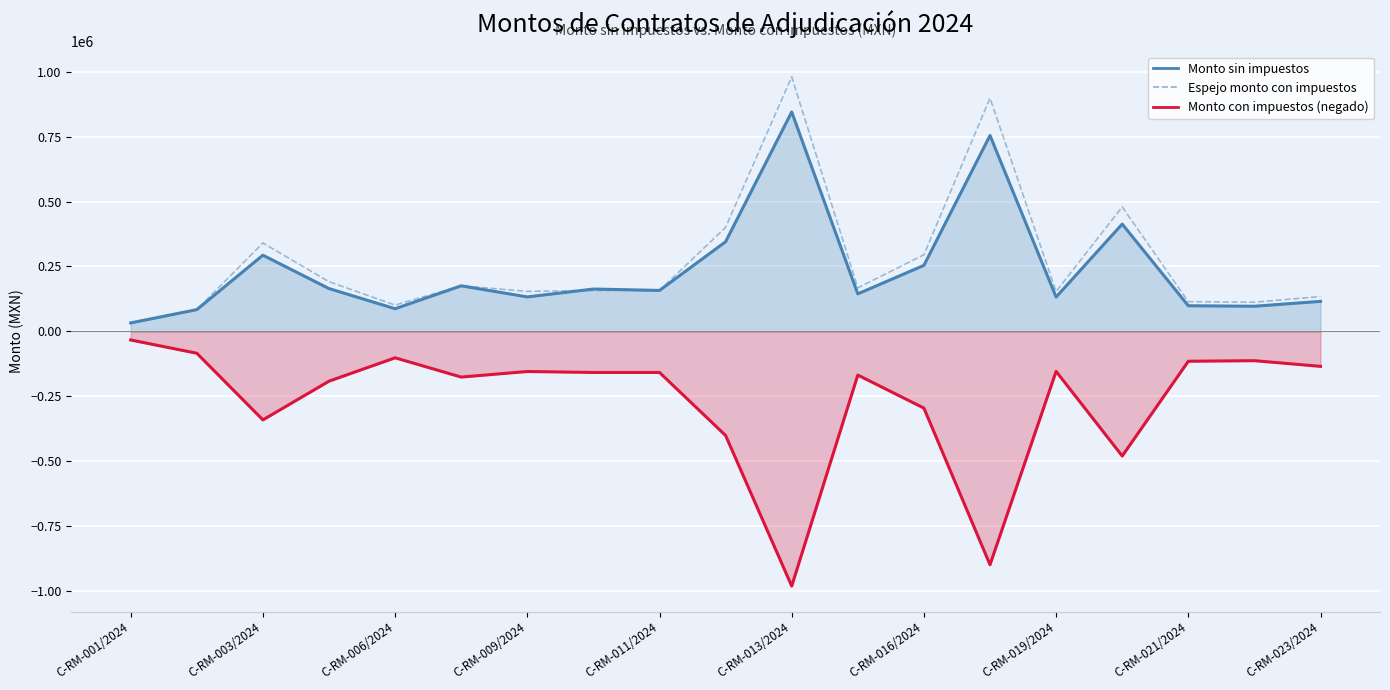

What is the smallest value displayed?

-980000.0